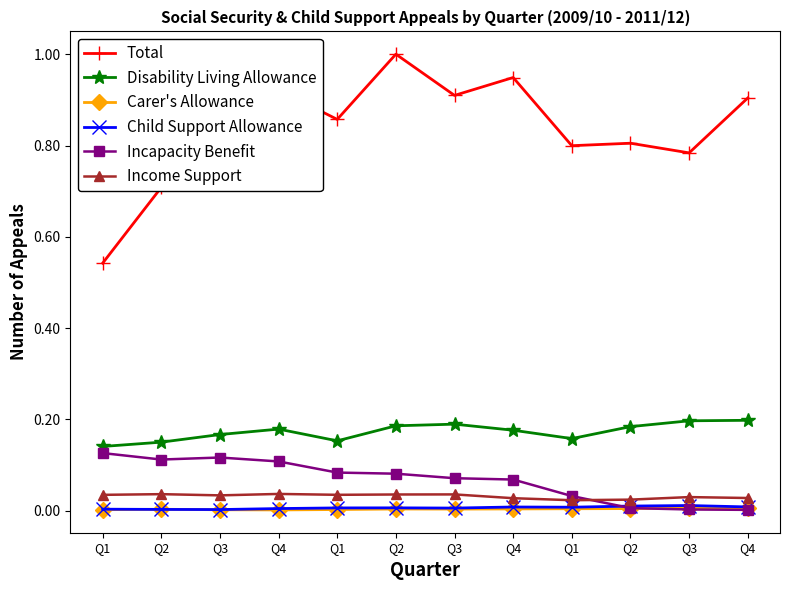

Which series ends up on top after the final intersection of Incapacity Benefit and Child Support Allowance?

Child Support Allowance